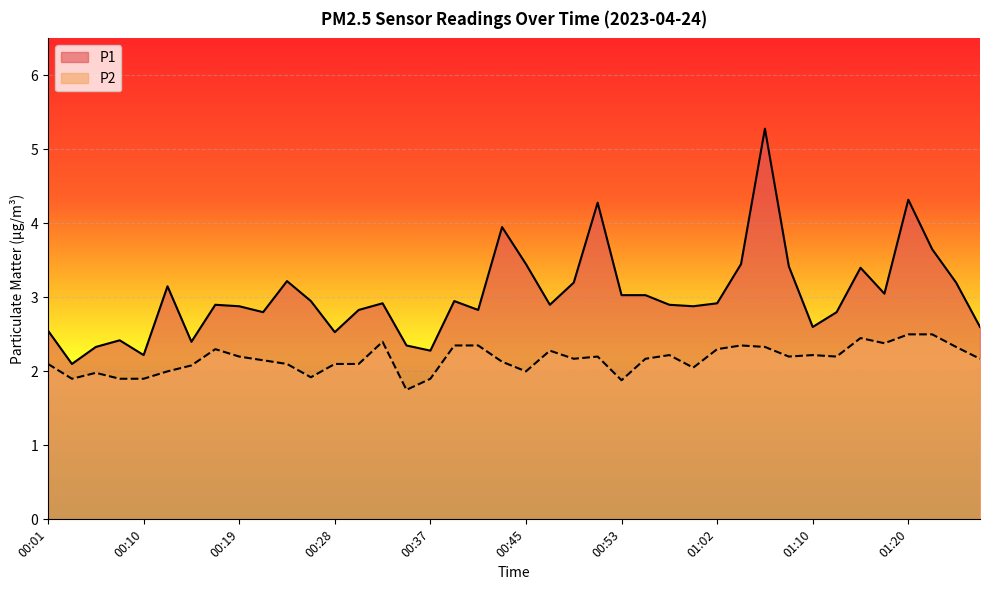

True or false: P1 and P2 cross at least once.

False